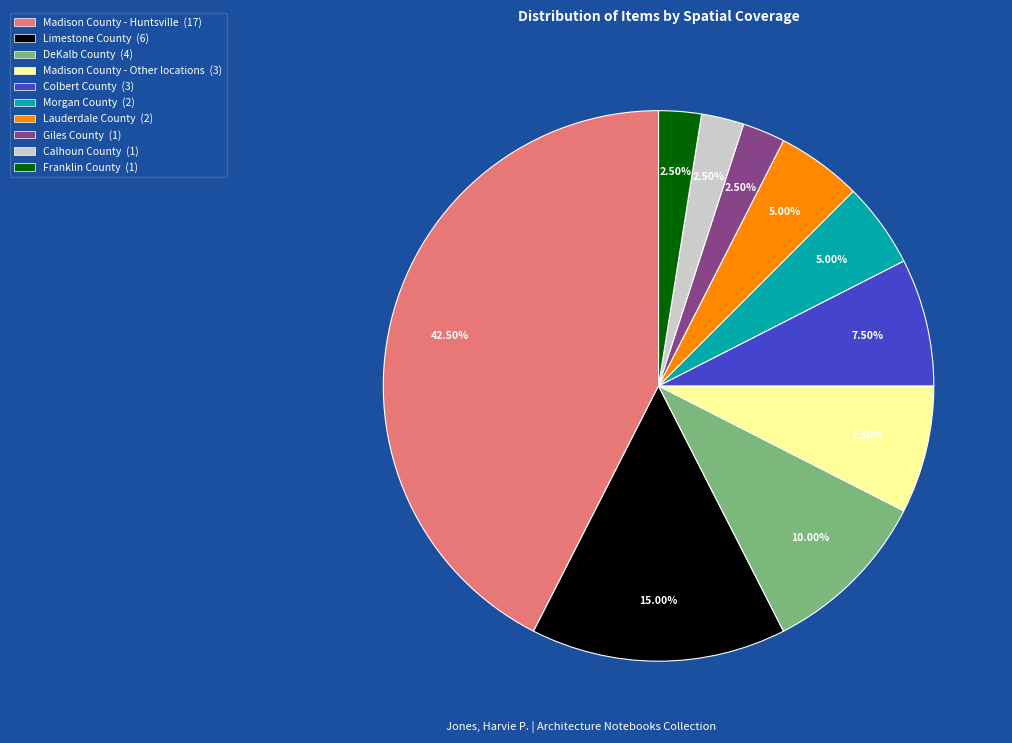

Between Lauderdale County and Madison County - Huntsville, which is larger?

Madison County - Huntsville